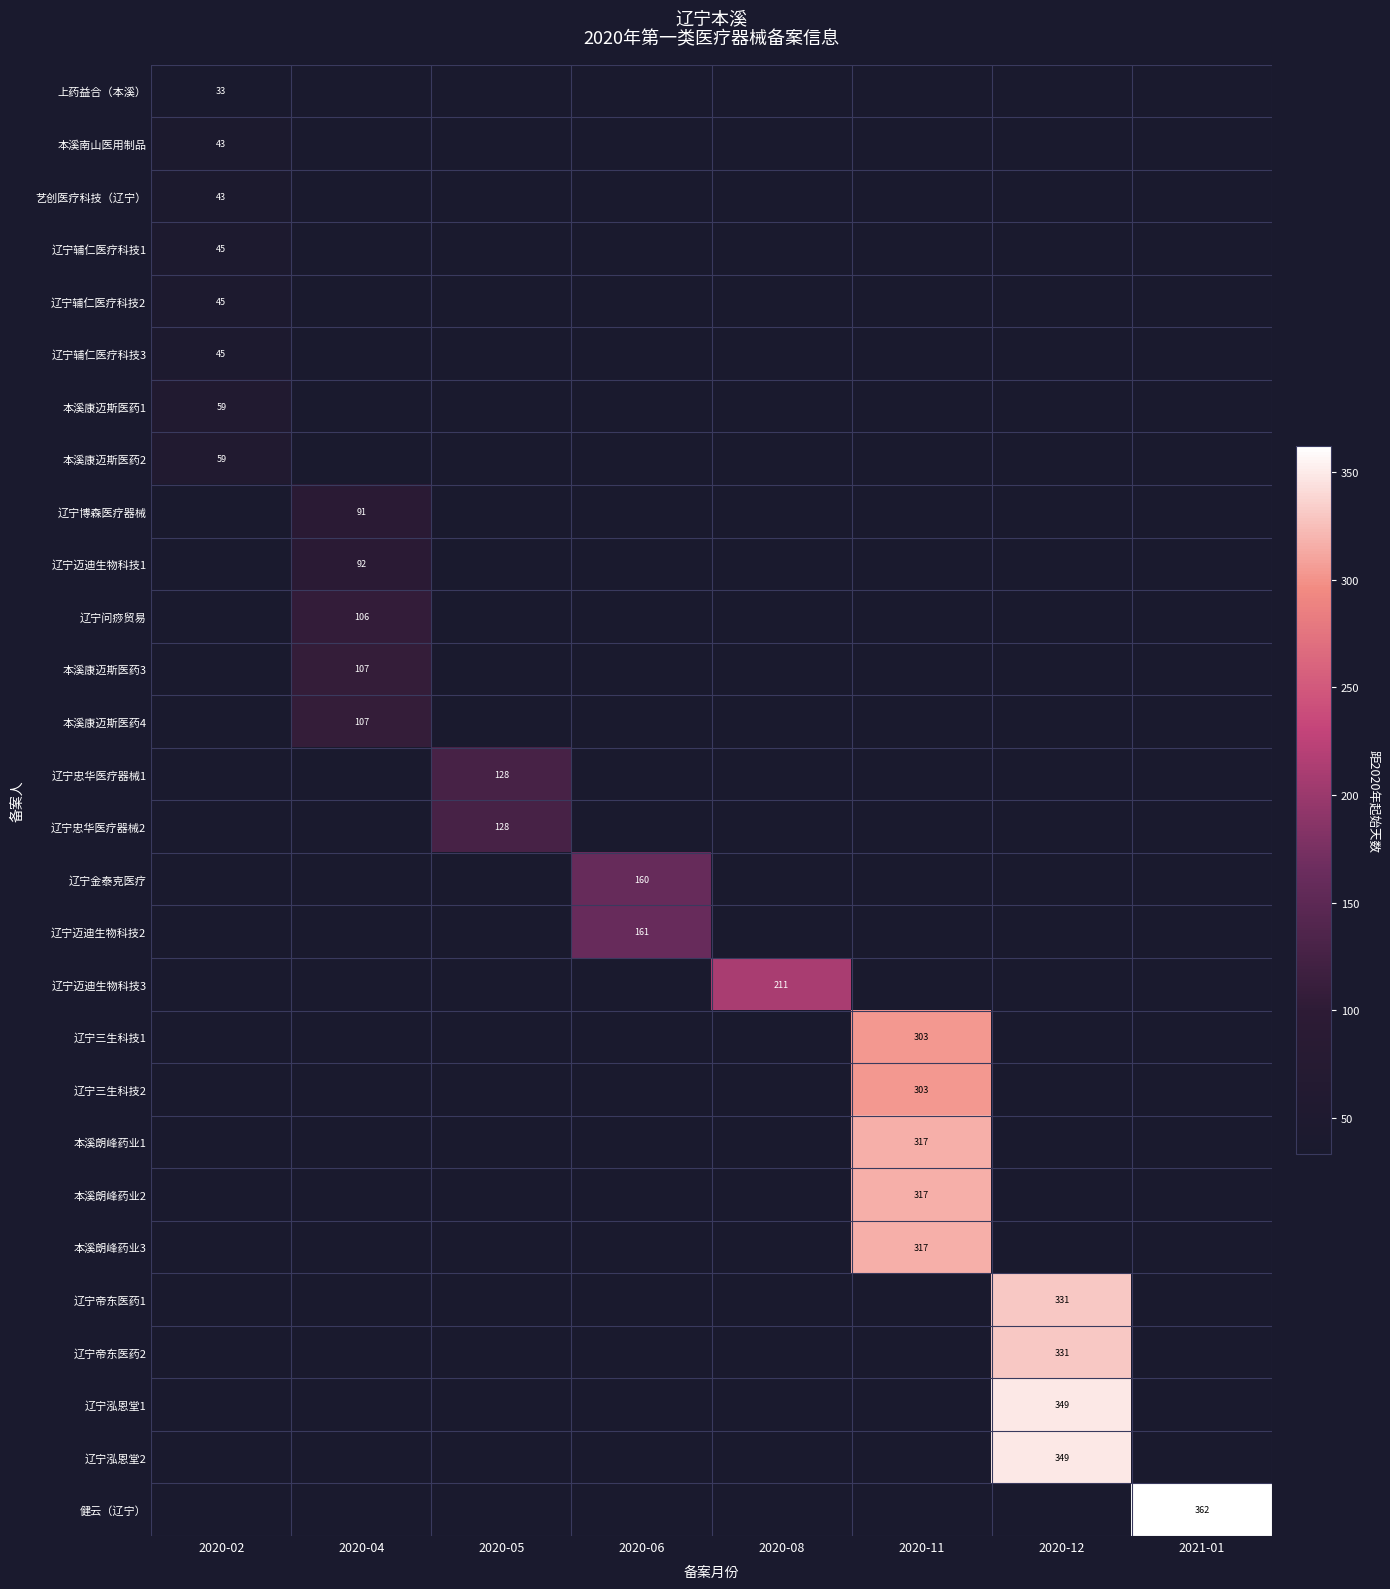

What is the minimum value shown in the chart?

33.0